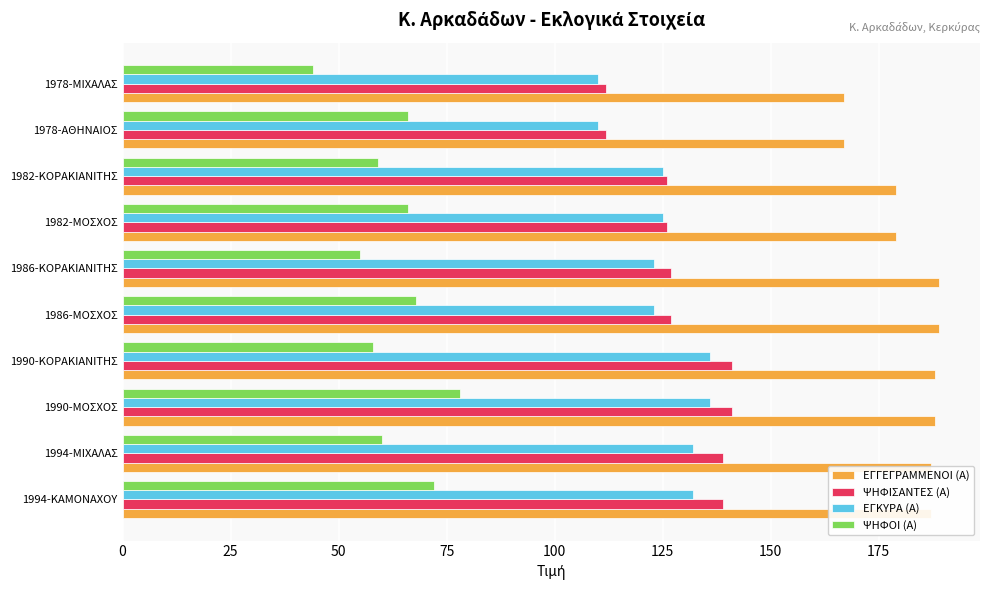

What are all the series names shown in the legend?

ΕΓΓΕΓΡΑΜΜΕΝΟΙ (Α), ΨΗΦΙΣΑΝΤΕΣ (Α), ΕΓΚΥΡΑ (Α), ΨΗΦΟΙ (Α)